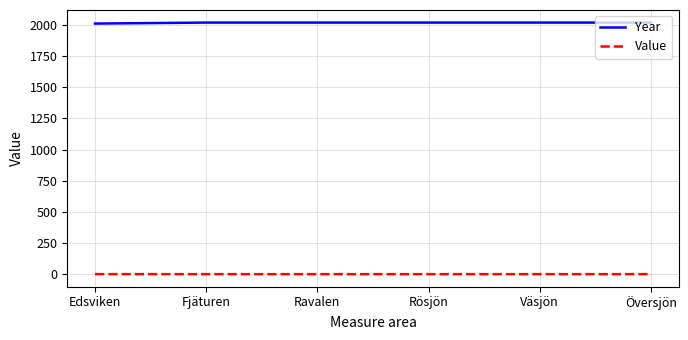

True or false: Year and Value intersect in this chart.

False